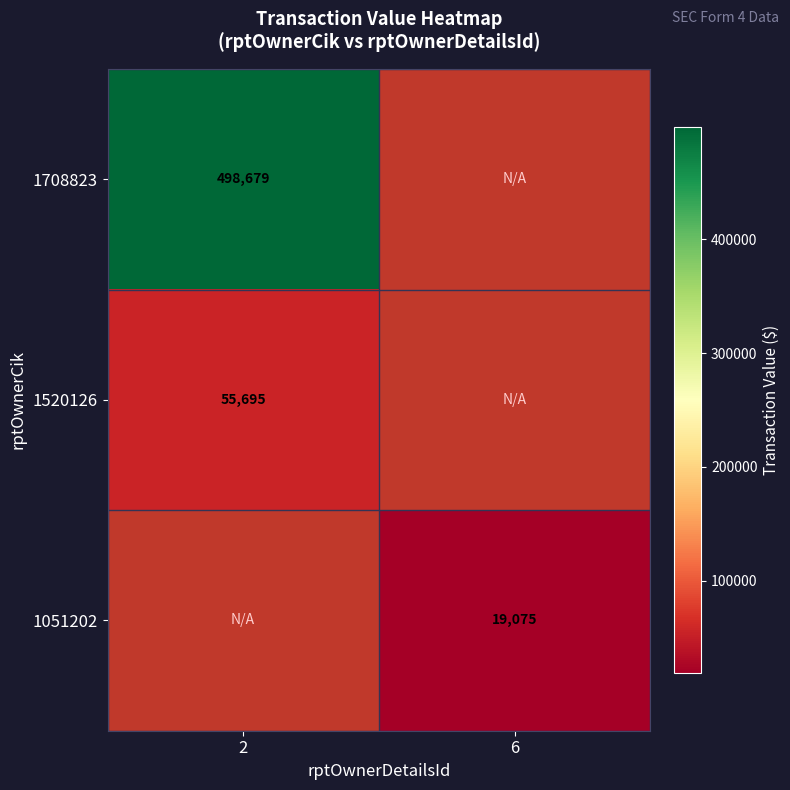

Is it true that 1051202 equals 19075 at 6?

True